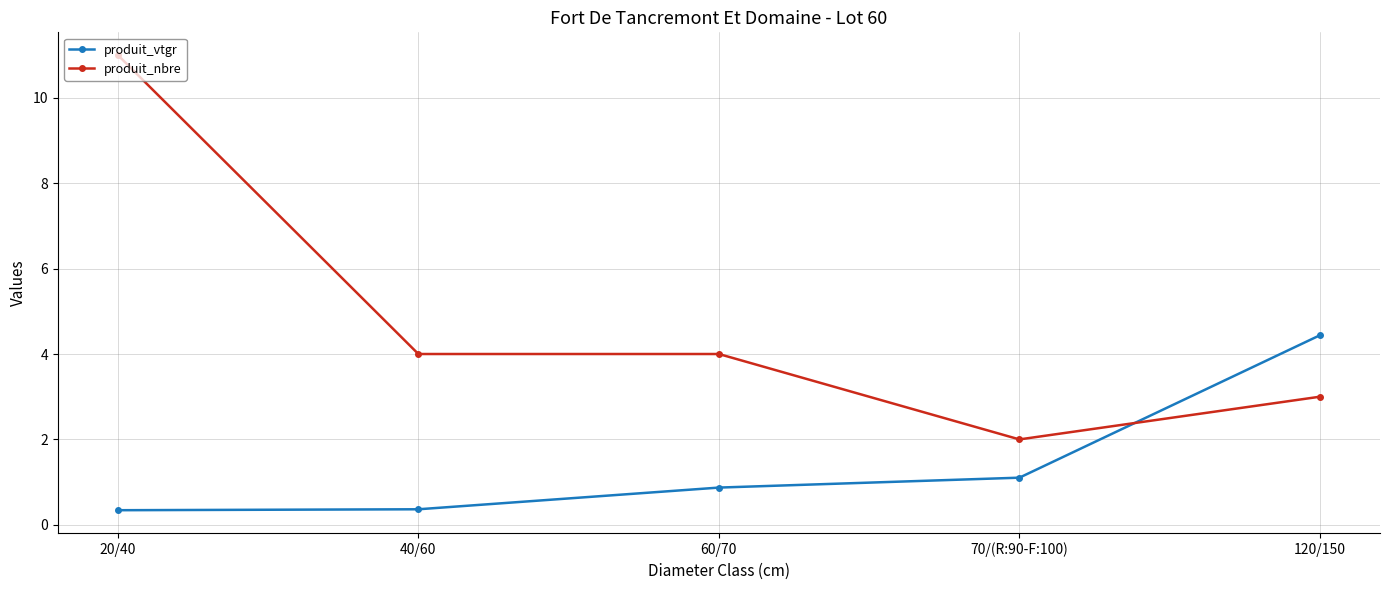

Between which two adjacent categories do produit_nbre and produit_vtgr first intersect?

70/(R:90-F:100) and 120/150